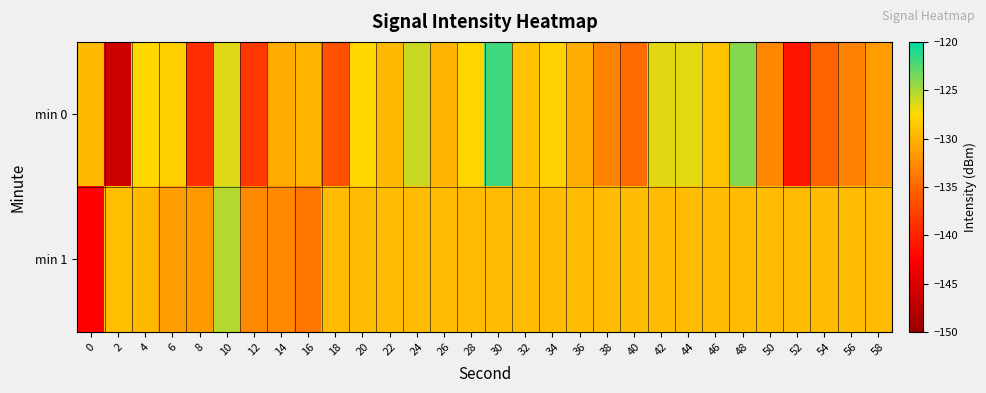

Rank the series by their average value, from highest to lowest.

min 1, min 0